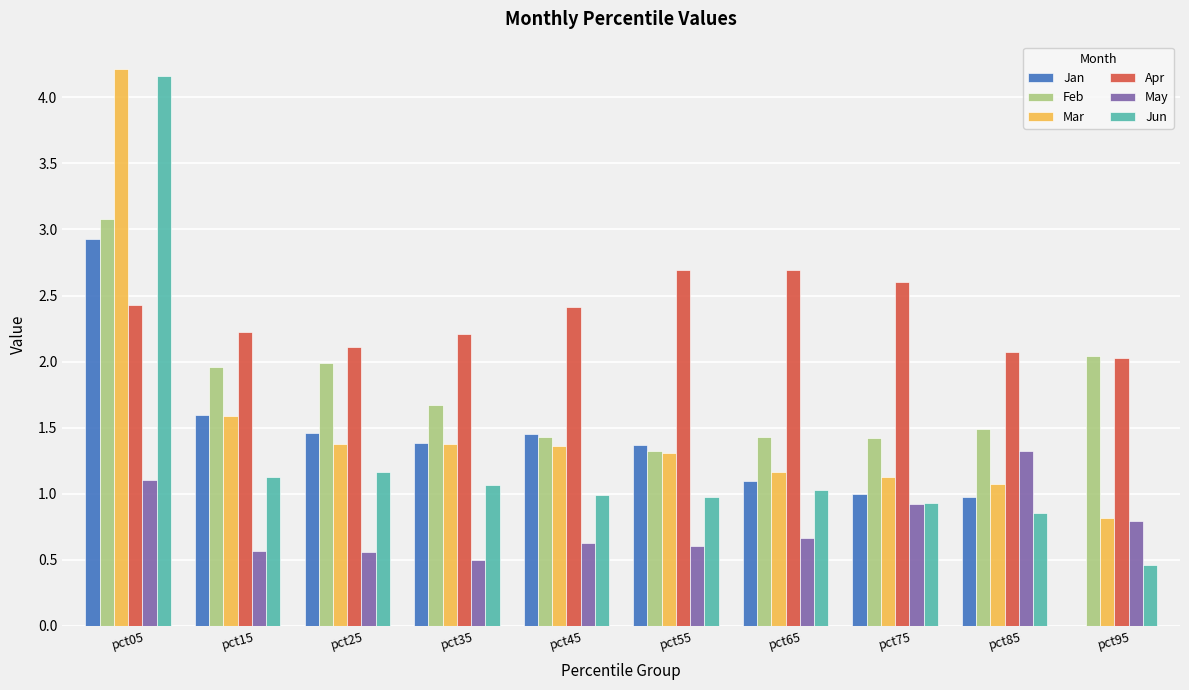

Which category has the highest value across all series?

pct05